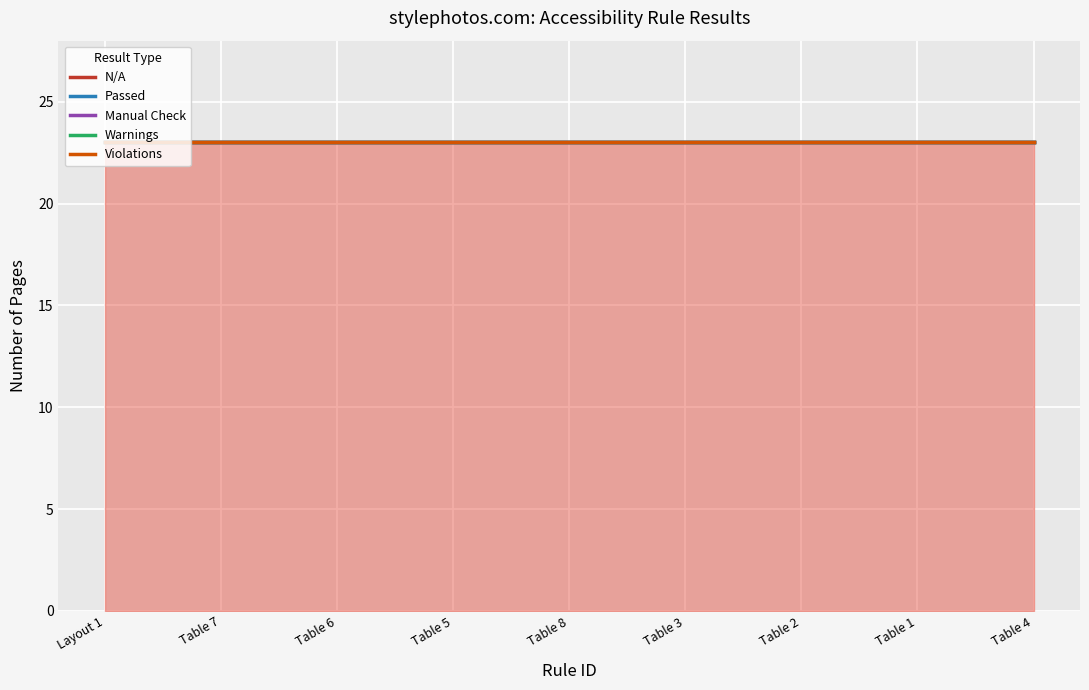

At which label does Warnings reach its minimum?

Layout 1